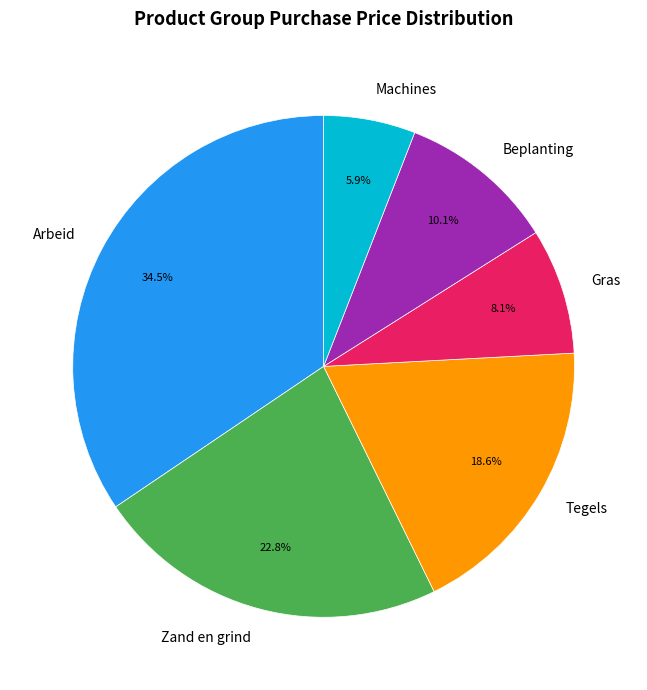

What is the largest slice in the pie chart?

Arbeid